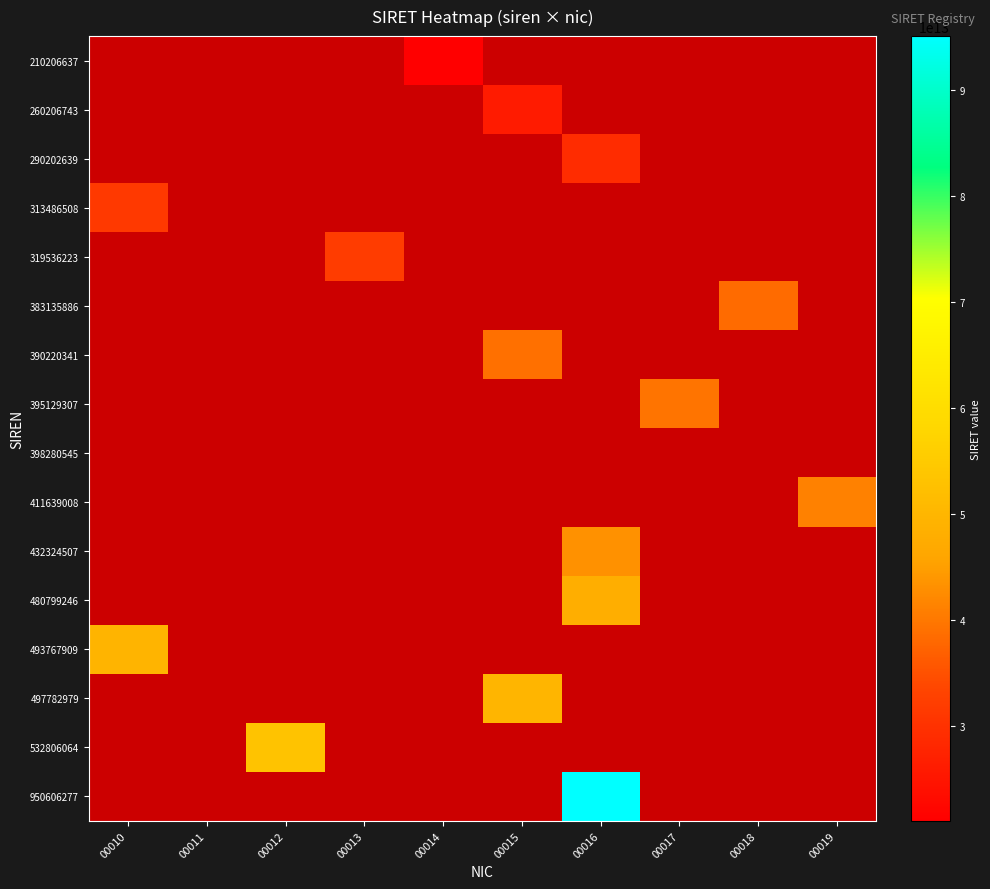

Rank the series by their maximum value, from lowest to highest.

398280545, 210206637, 260206743, 290202639, 313486508, 319536223, 383135886, 390220341, 395129307, 411639008, 432324507, 480799246, 493767909, 497782979, 532806064, 950606277